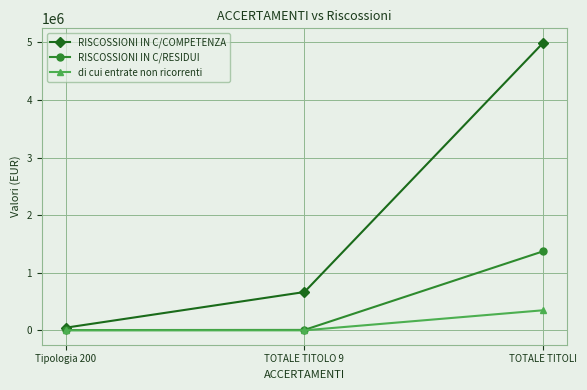

What is the spread (max minus min) of values at Tipologia 200?

45569.2